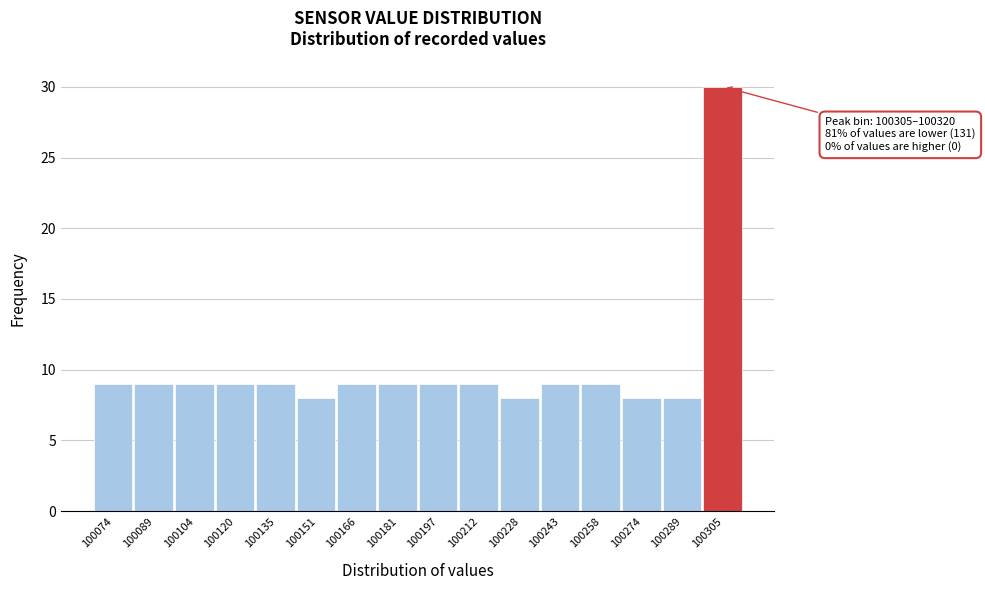

Reading left to right, what are all the values shown in this chart?

100074=9	100089=9	100104=9	100120=9	100135=9	100151=8	100166=9	100181=9	100197=9	100212=9	100228=8	100243=9	100258=9	100274=8	100289=8	100305=30